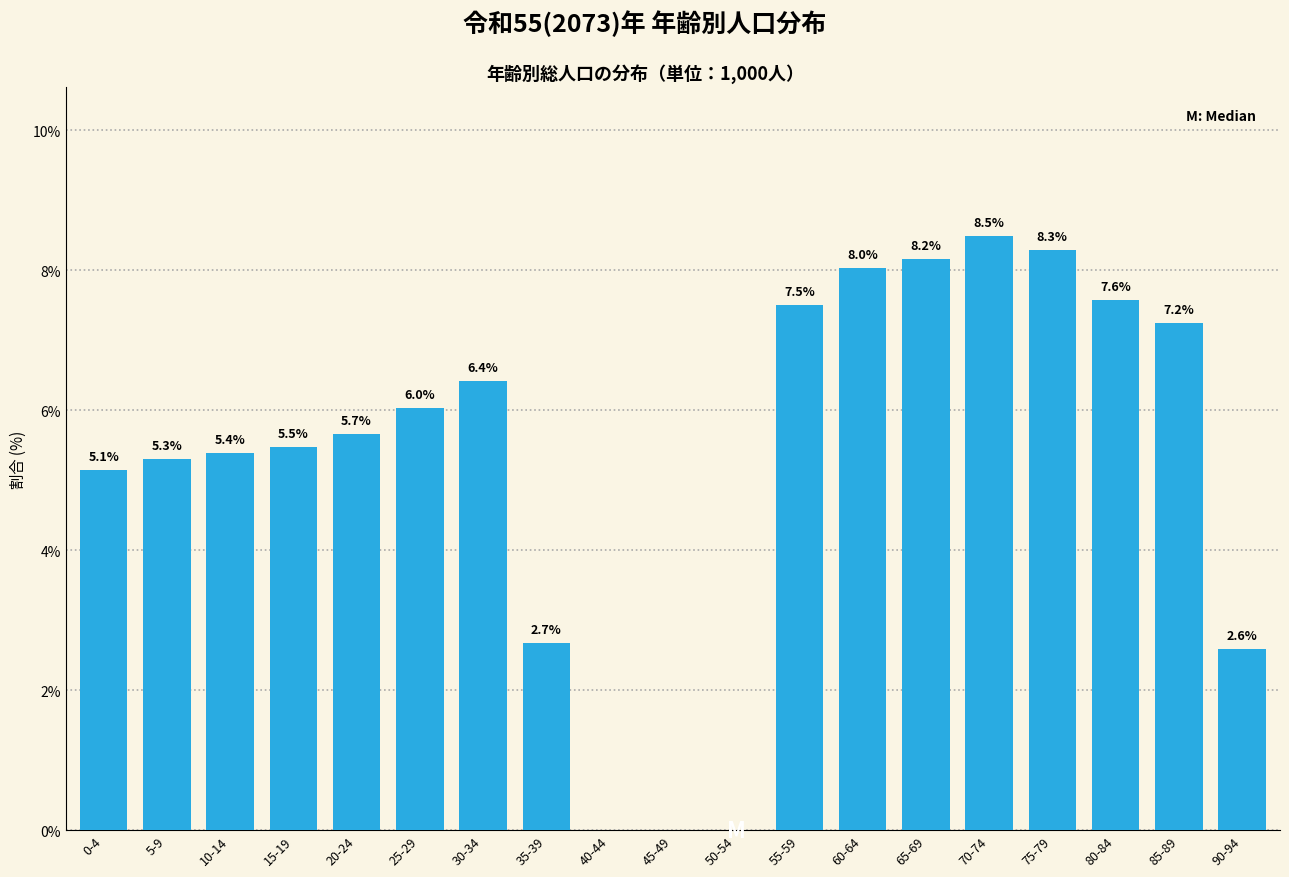

Reading right to left, what are all the values shown in this chart?

90-94=2.6	85-89=7.2	80-84=7.6	75-79=8.3	70-74=8.5	65-69=8.2	60-64=8.0	55-59=7.5	50-54=0.0	45-49=0.0	40-44=0.0	35-39=2.7	30-34=6.4	25-29=6.0	20-24=5.7	15-19=5.5	10-14=5.4	5-9=5.3	0-4=5.1